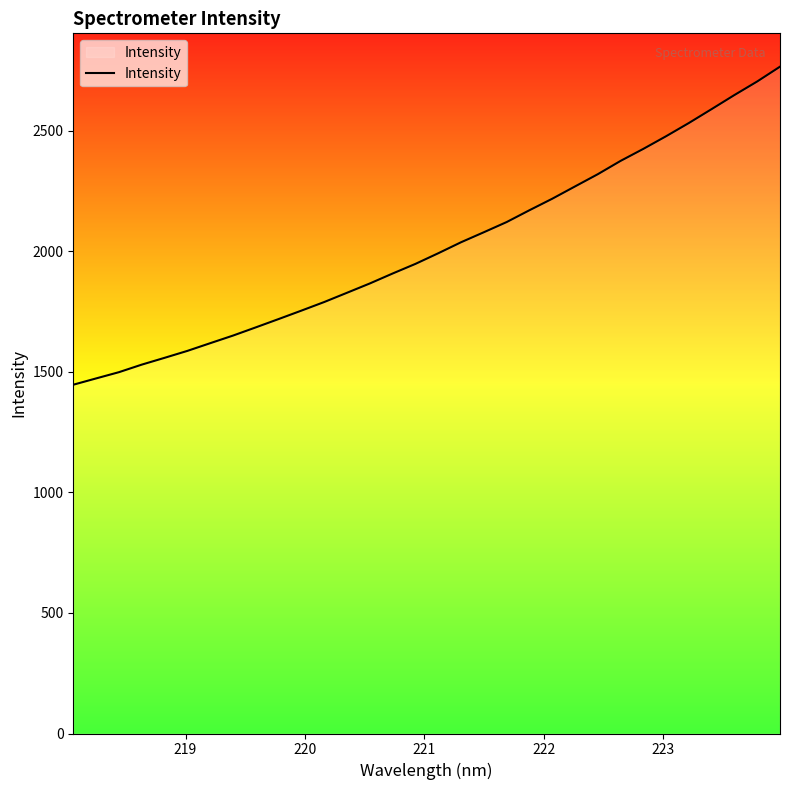

What is the minimum value shown in the chart?

1446.1